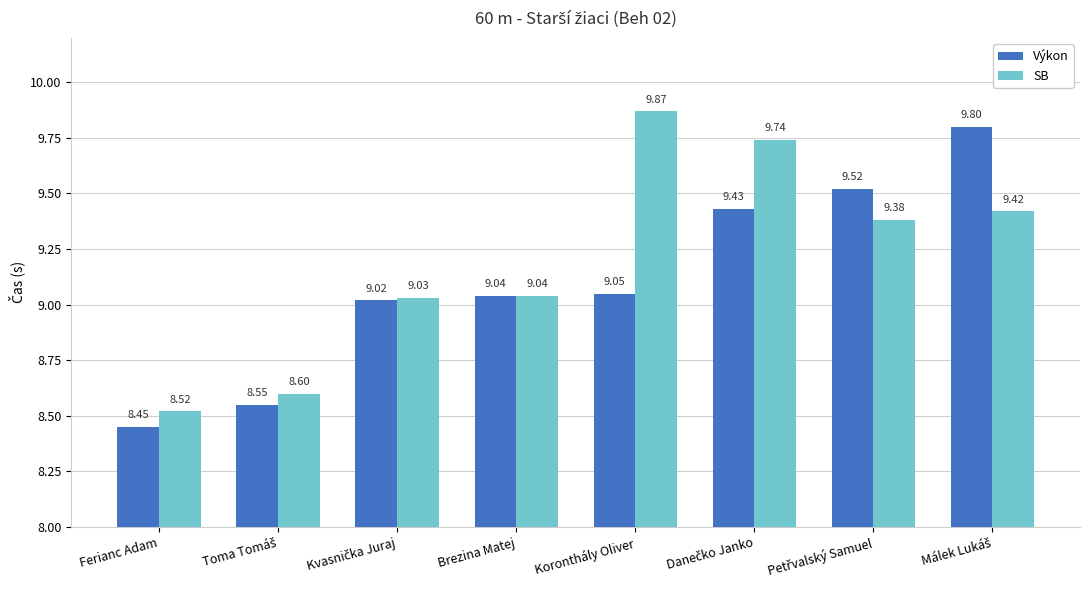

Which category has the lowest value in the SB series?

Ferianc Adam